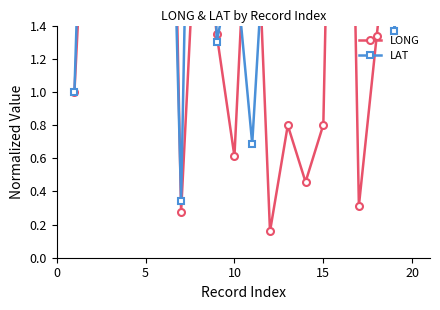

Which series has the largest range (max minus min)?

LAT